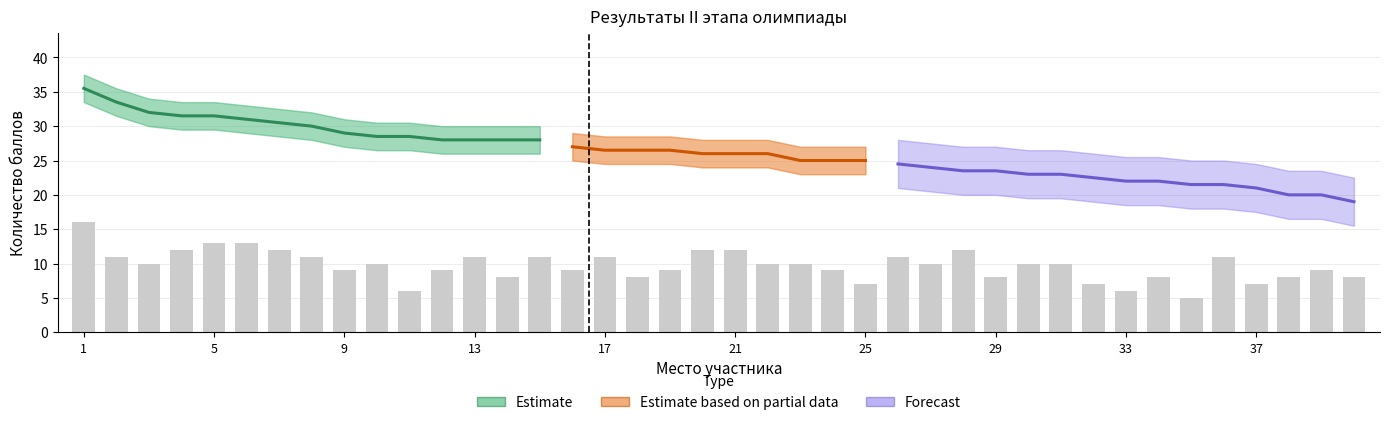

The value of rank at 24 is 8.9. True or false?

False